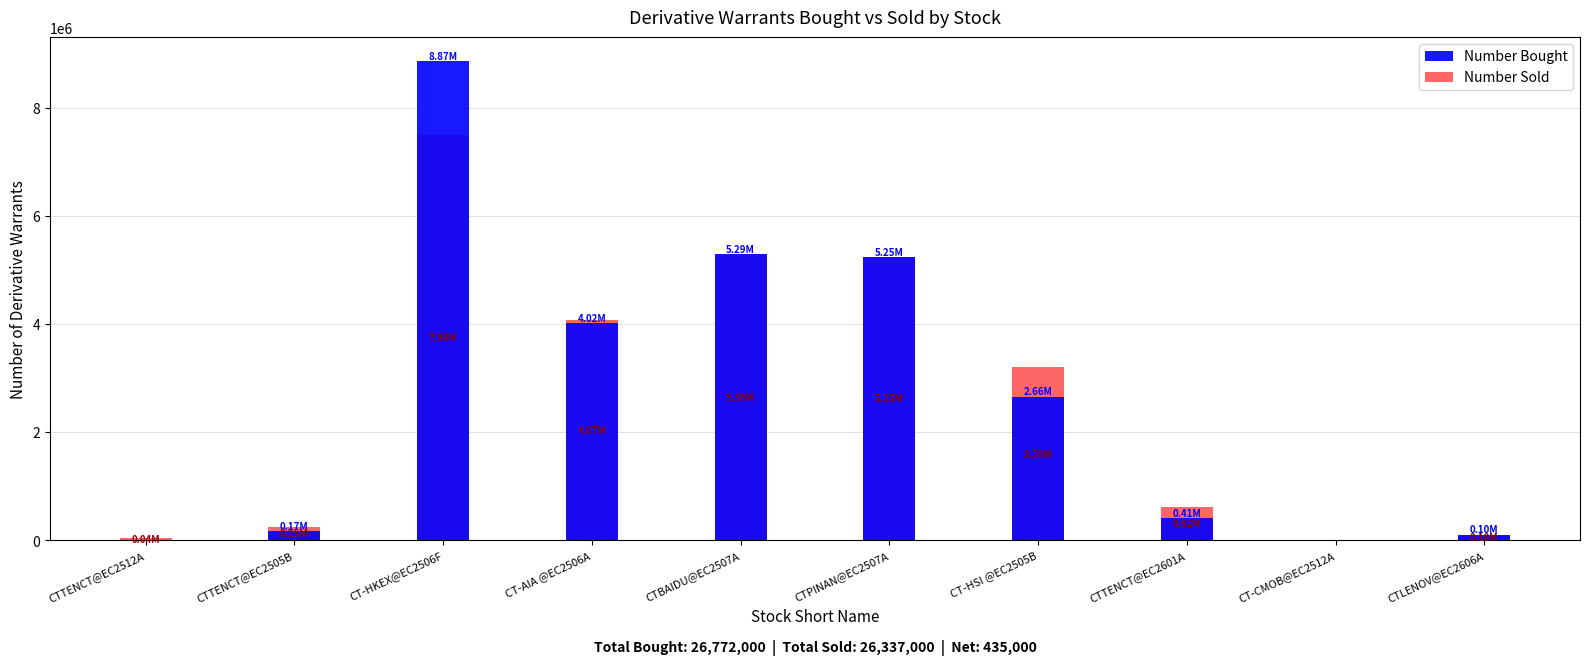

Where does the Number Sold series first go above 3200000?

CT-HKEX@EC2506F